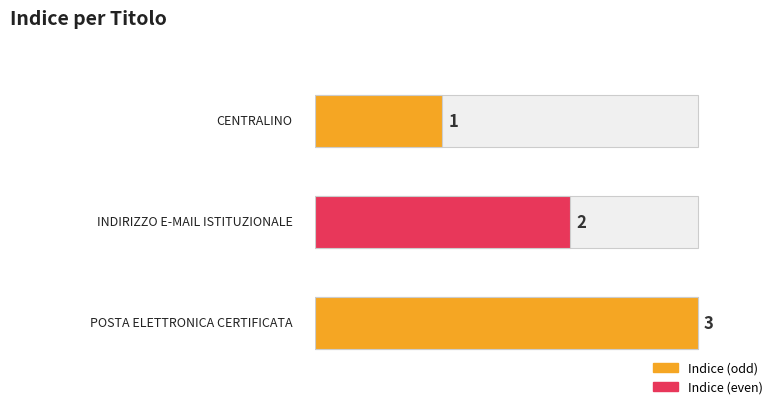

What is the maximum value shown in the chart?

3